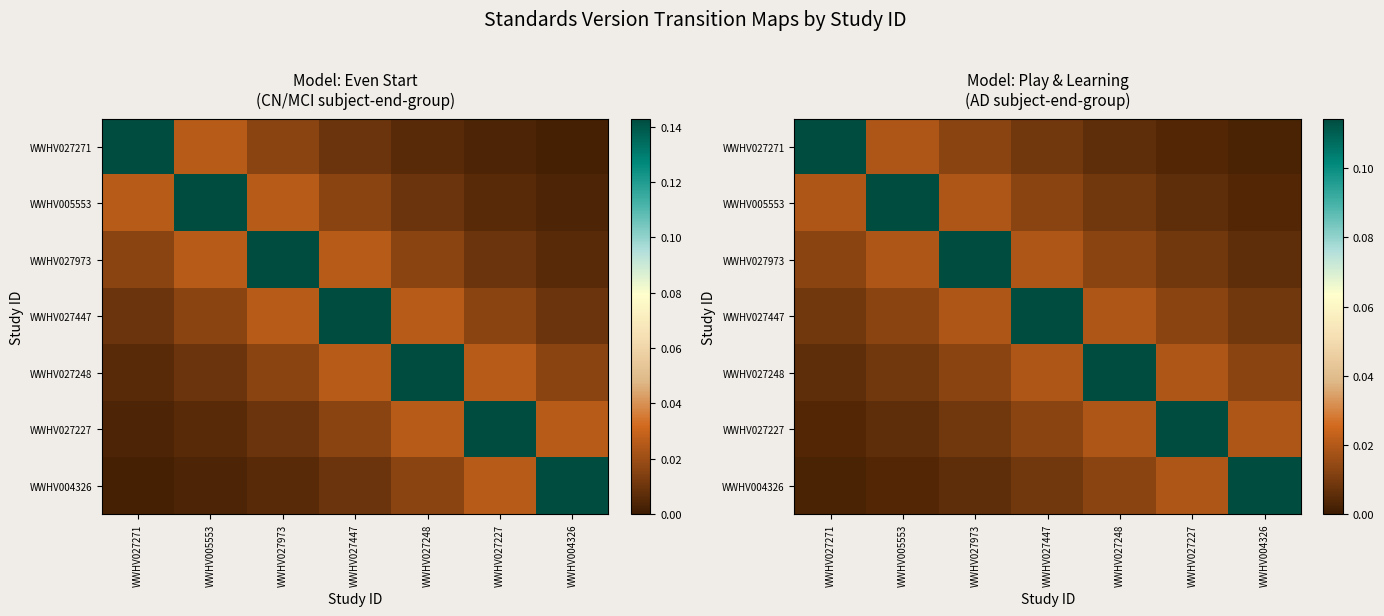

What is the difference between the maximum and minimum values in the WWHV027271 series?

0.1